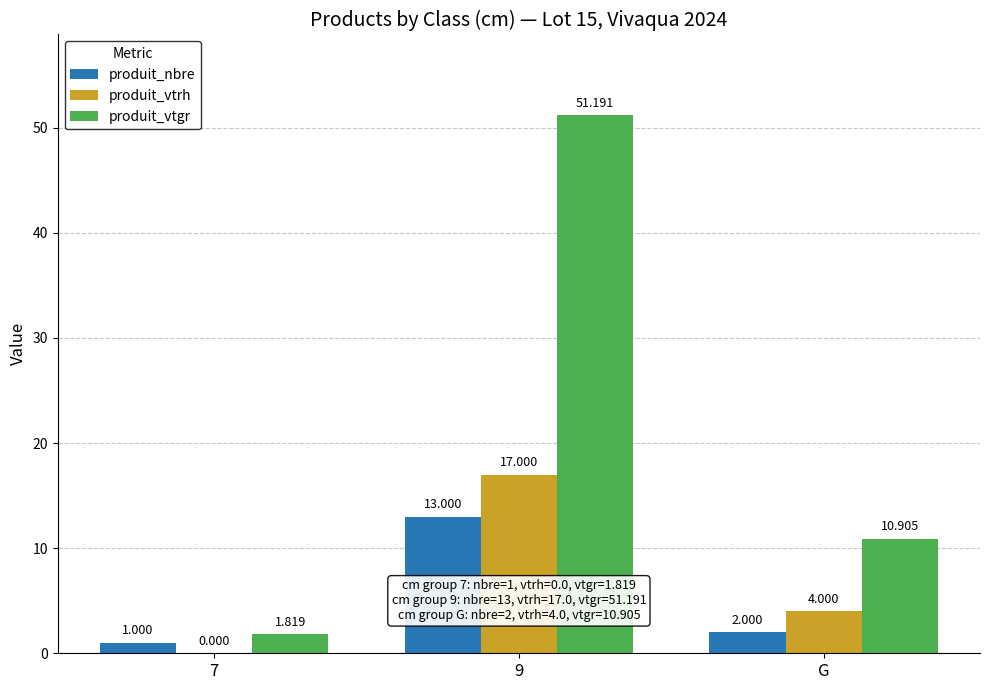

Which series has the largest total across all categories?

produit_vtgr